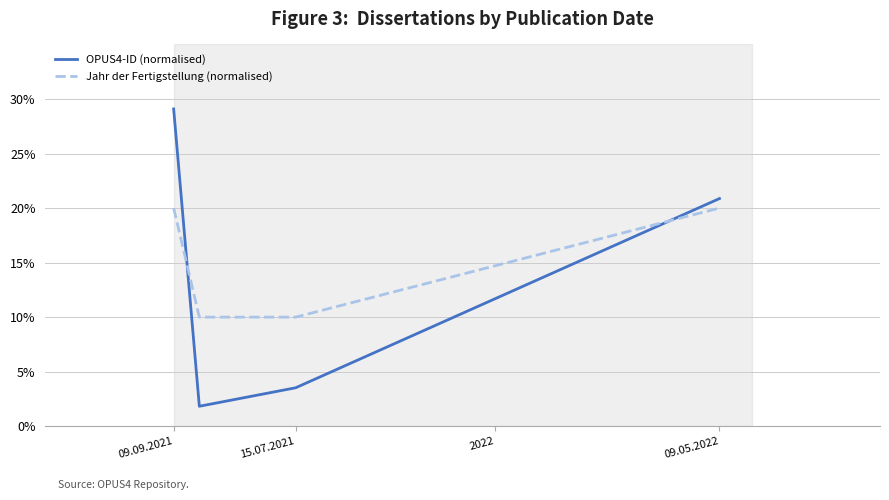

Rank the series by their maximum value, from highest to lowest.

OPUS4-ID (normalised), Jahr der Fertigstellung (normalised)